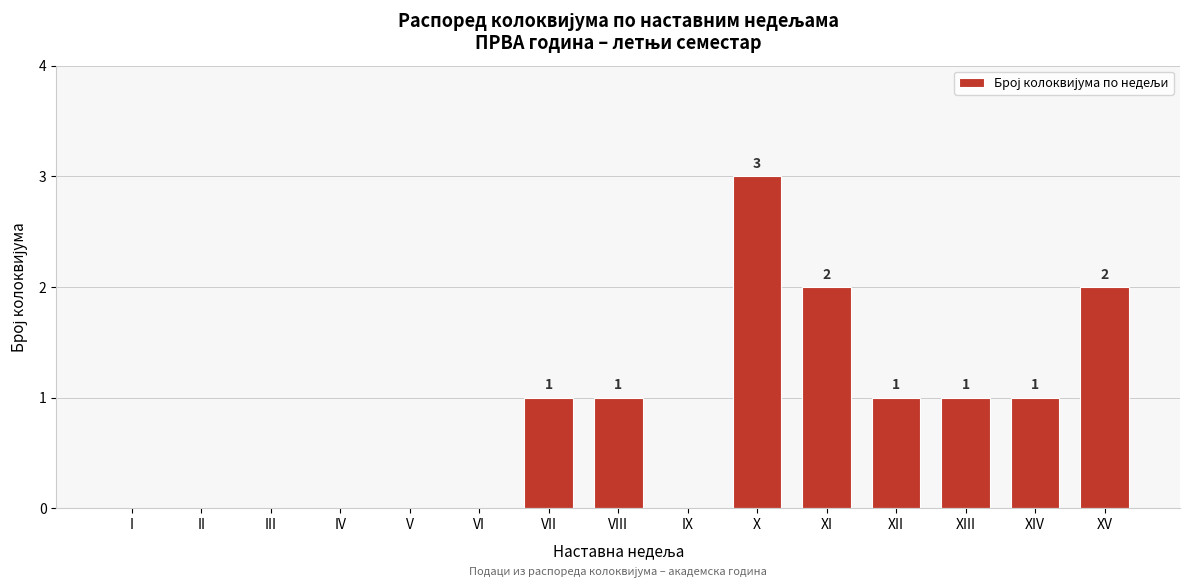

Reading right to left, extract all data points from this chart.

XV=2	XIV=1	XIII=1	XII=1	XI=2	X=3	IX=0	VIII=1	VII=1	VI=0	V=0	IV=0	III=0	II=0	I=0